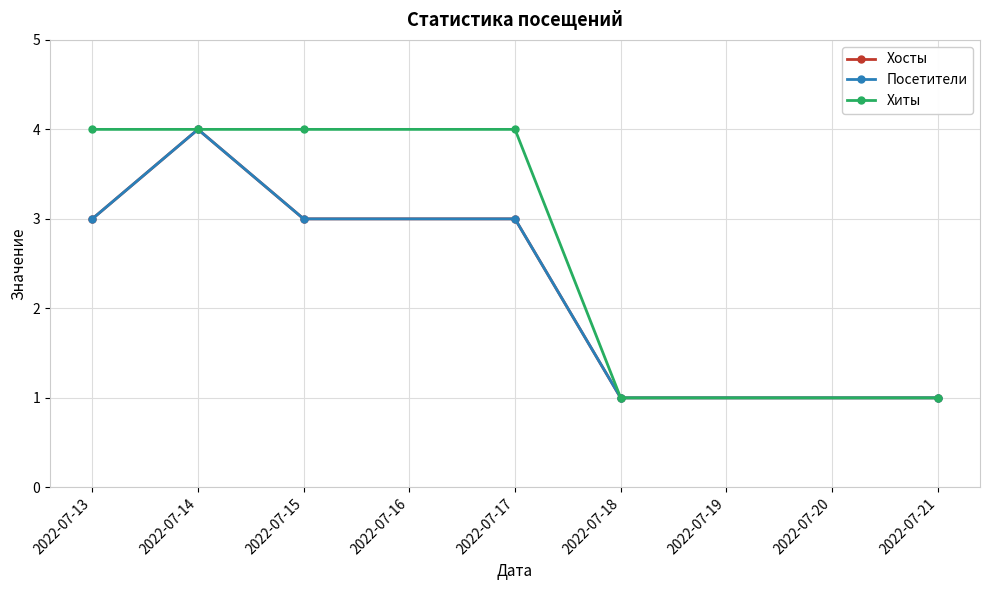

Reading left to right, list all the values displayed in this chart.

Хосты: 3	4	3	3	1	1
Посетители: 3	4	3	3	1	1
Хиты: 4	4	4	4	1	1